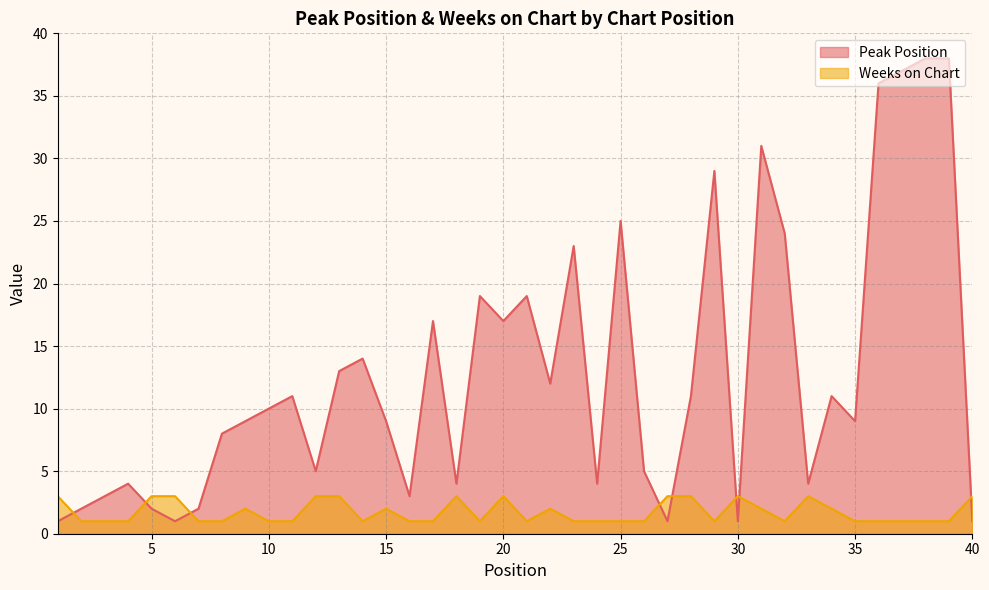

Rank the categories by Peak Position value from highest to lowest.

38, 39, 37, 36, 31, 29, 25, 32, 23, 19, 21, 17, 20, 14, 13, 22, 11, 28, 34, 10, 9, 15, 35, 8, 12, 26, 4, 18, 24, 33, 3, 16, 2, 5, 7, 1, 6, 27, 30, 40